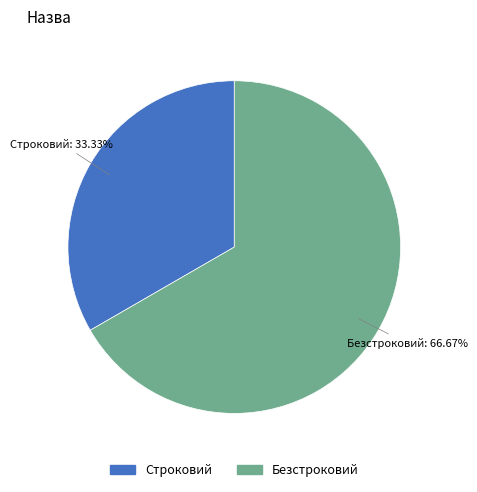

Is it true that Безстроковий is 55% of the pie?

False